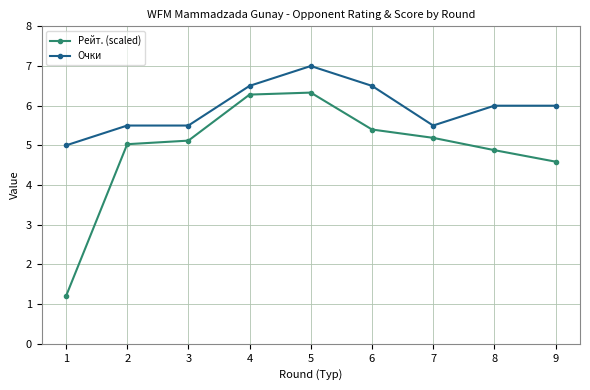

Which label corresponds to the smallest value in the chart?

1